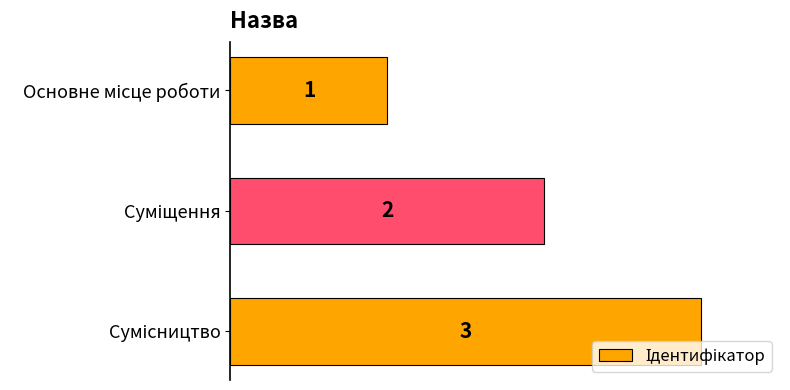

What is the greatest value displayed?

3